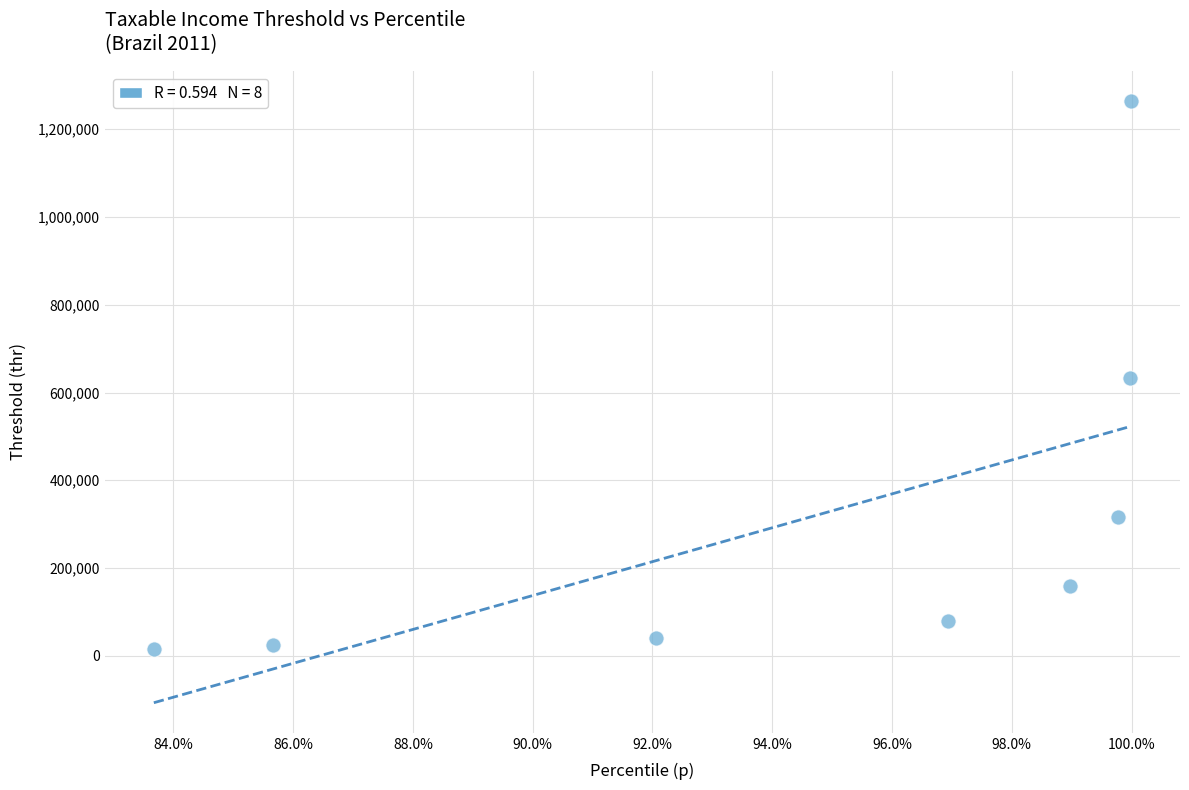

What is the range of Y values (max minus min)?

1248432.2